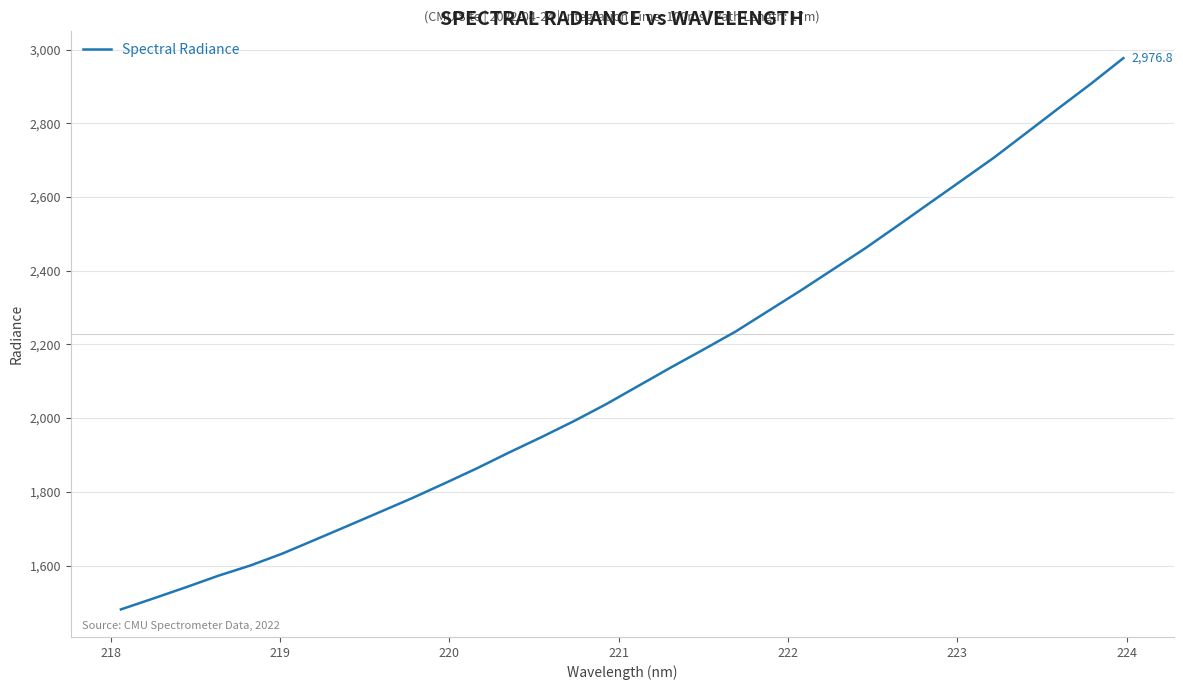

How many values are below 2087?

16